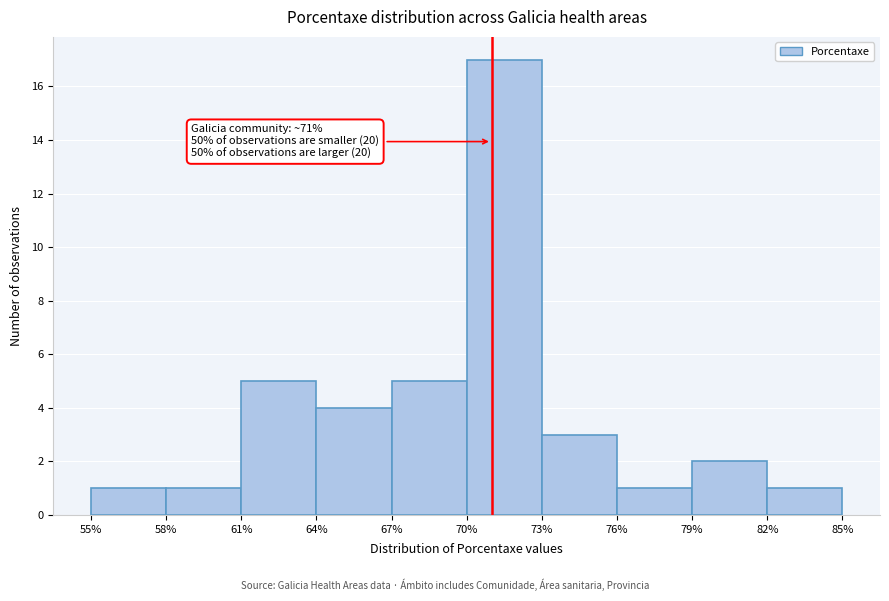

Which range on the x-axis has the tallest bar?

70% to 73%